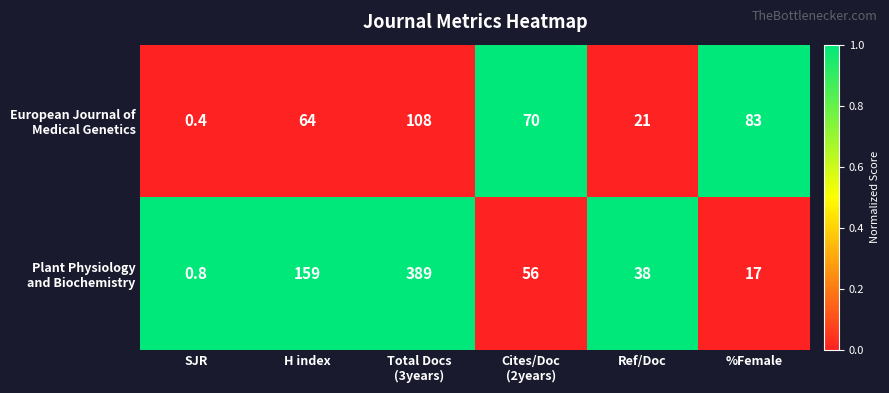

What is the greatest value displayed?

389.0